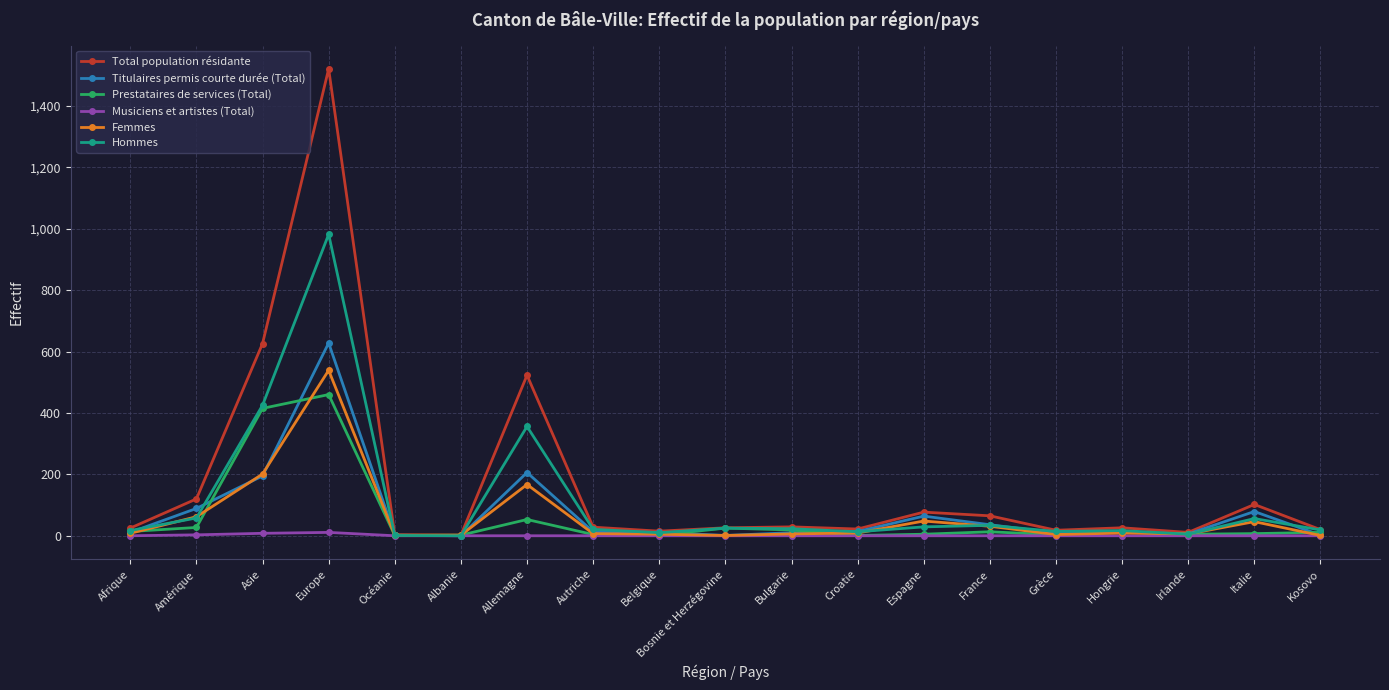

In Hommes, how many points are higher than both neighbors (excluding endpoints)?

6